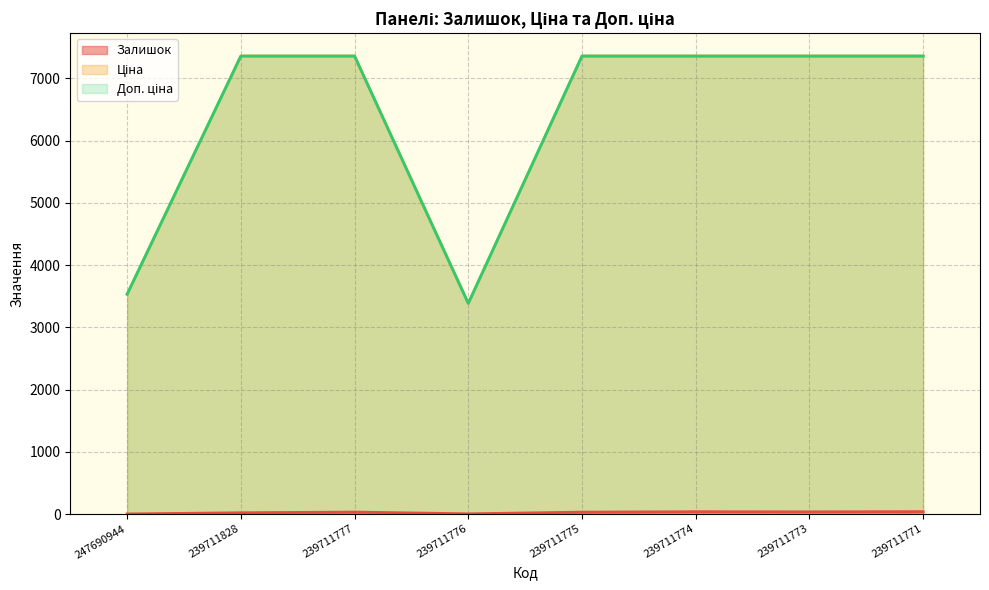

The value of Ціна at 239711773 is 1782.3. True or false?

False